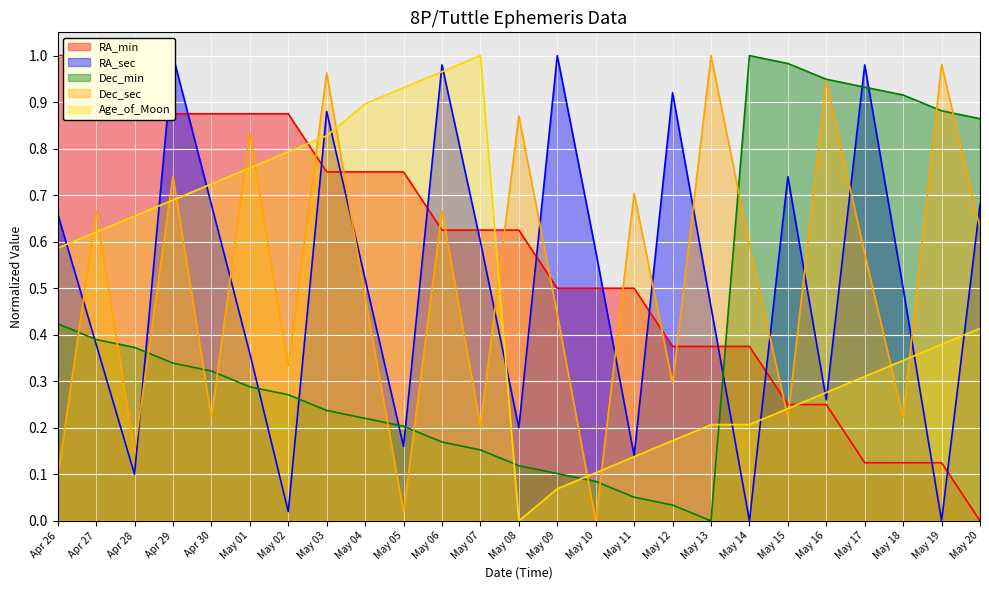

What is the difference between the Dec_min values at May 12 and May 18?

0.9